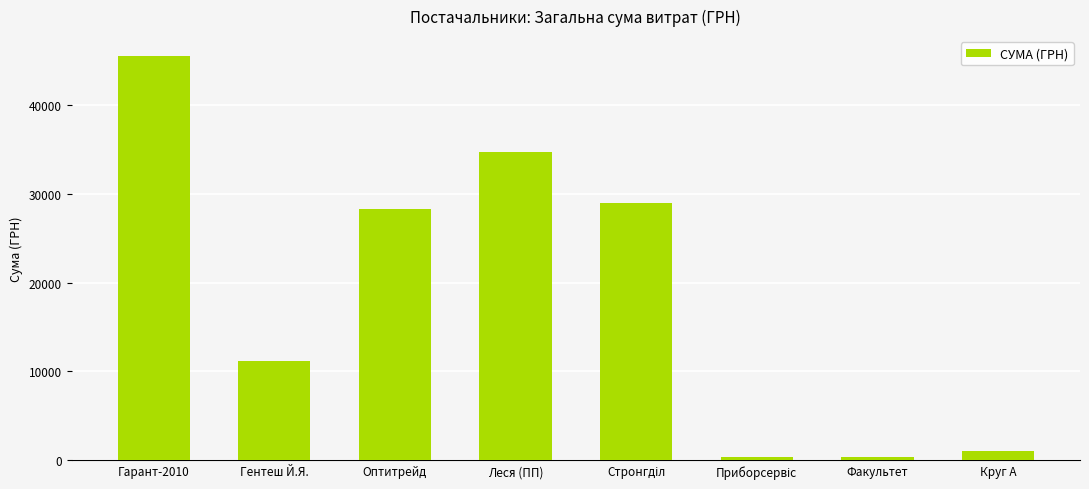

What is the sum of all values?

150259.6